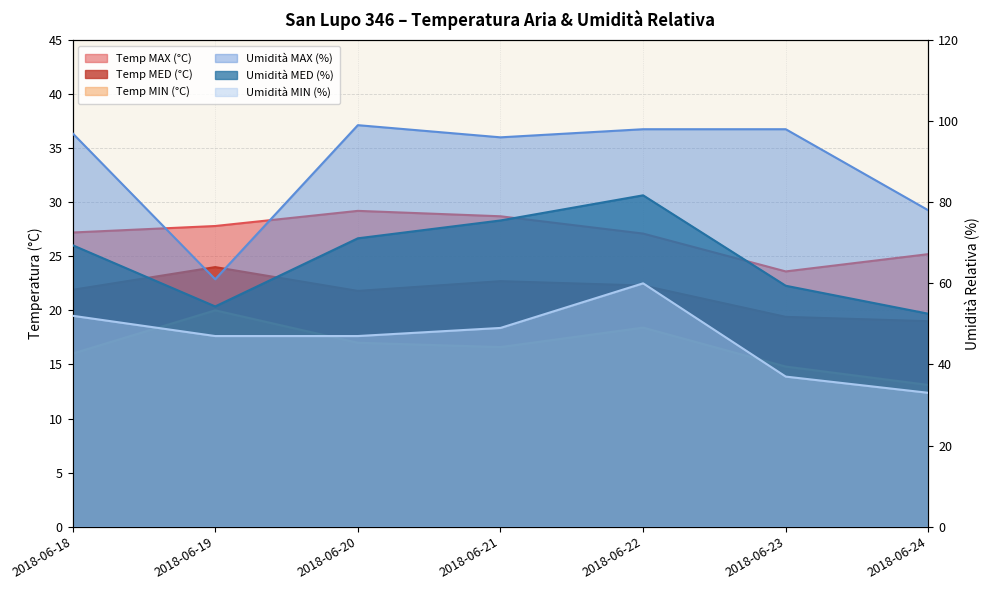

Count the number of data series in this chart.

6